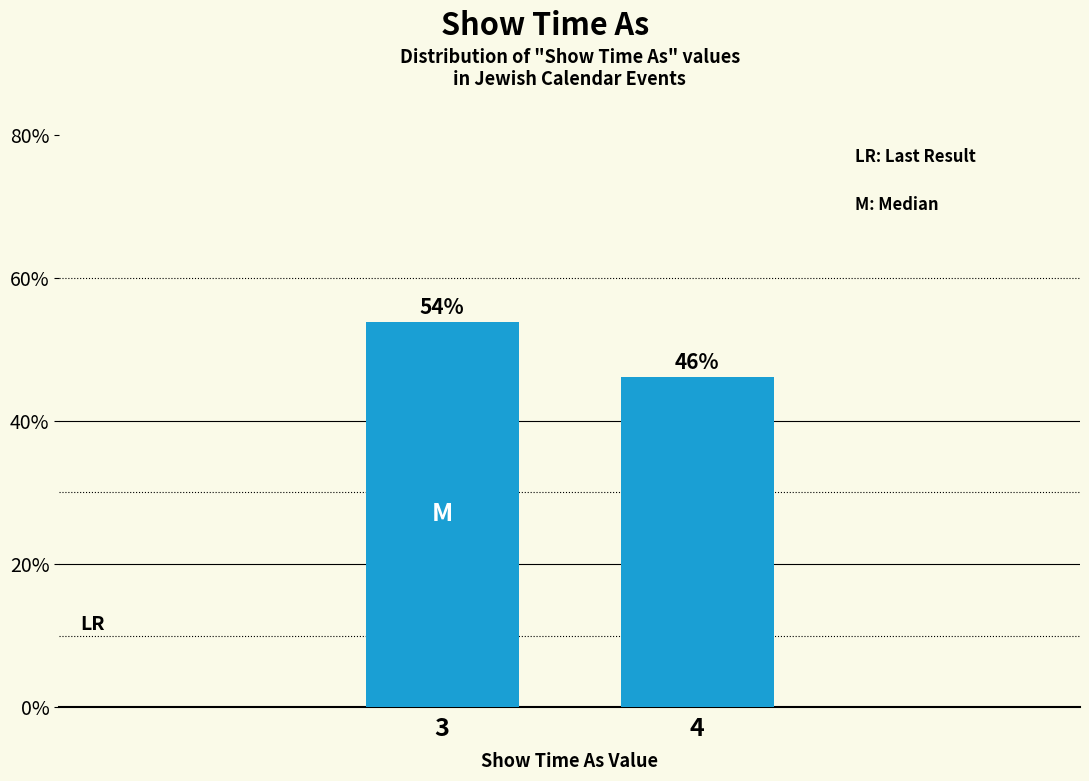

What is the average value?

50.0